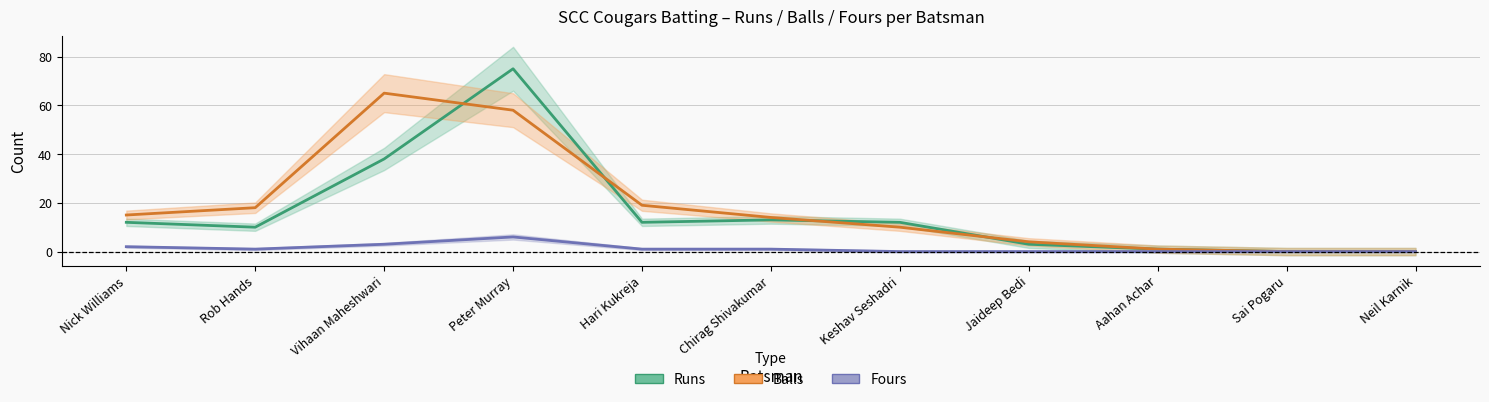

Which category has the highest value in the Fours series?

Peter Murray